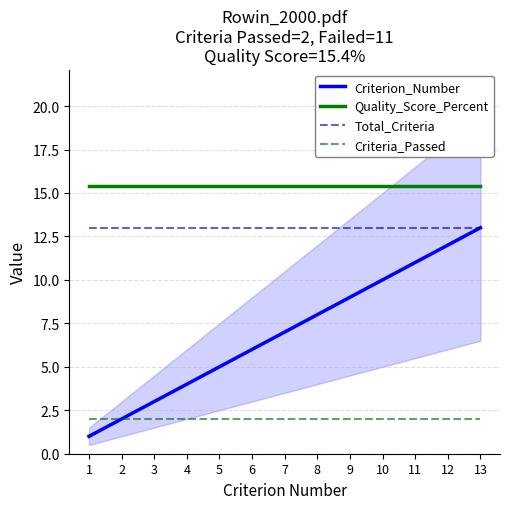

Rank the series by their average value, from highest to lowest.

Quality_Score_Percent, Total_Criteria, Criterion_Number, Criteria_Passed